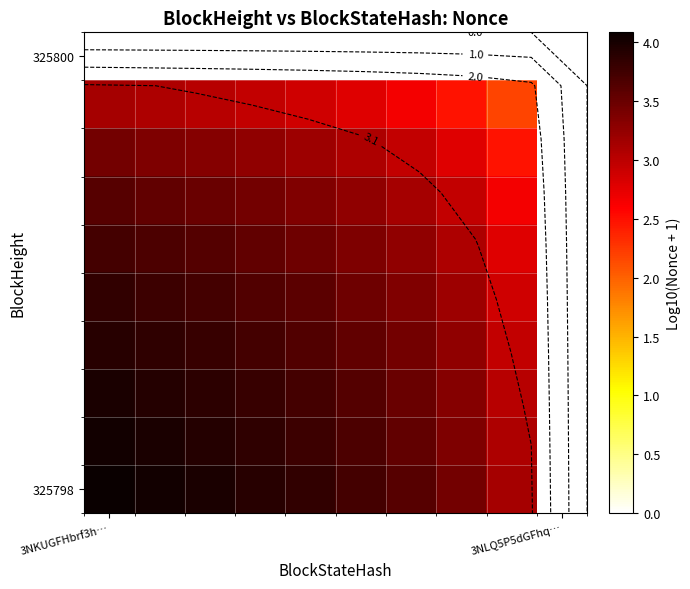

What is the total value across all series at 3NKUGFHbrf3h…?

33.7